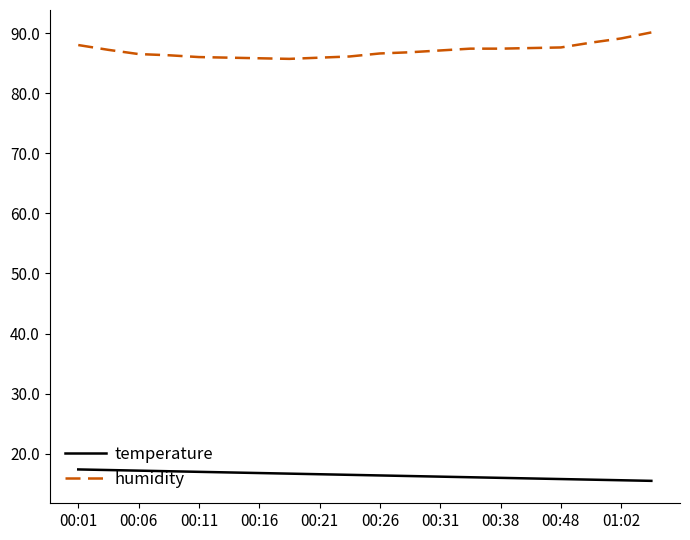

Which series has the largest total across all categories?

humidity